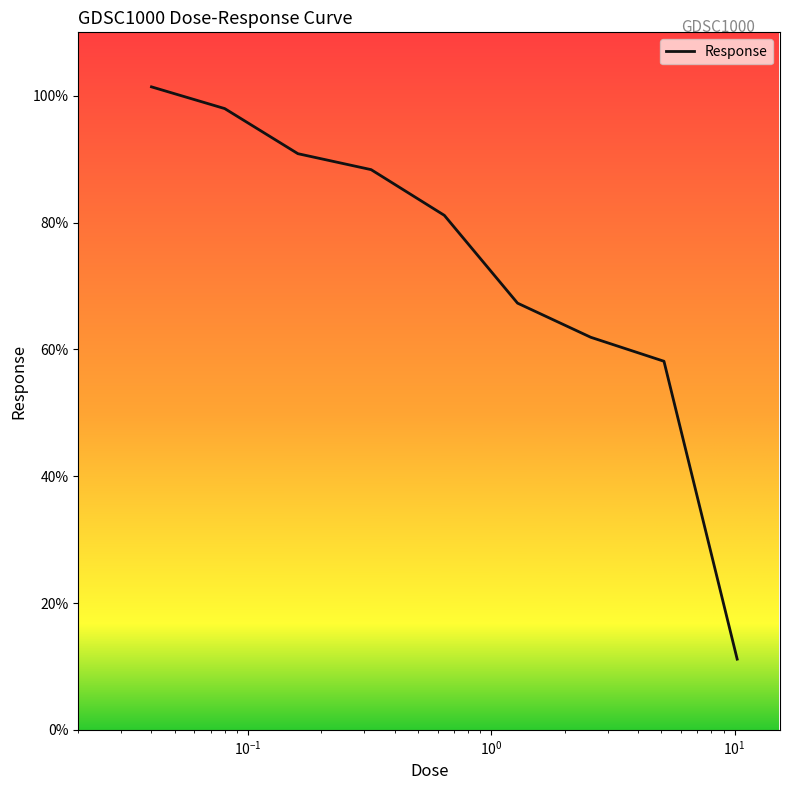

What is the greatest value displayed?

101.4